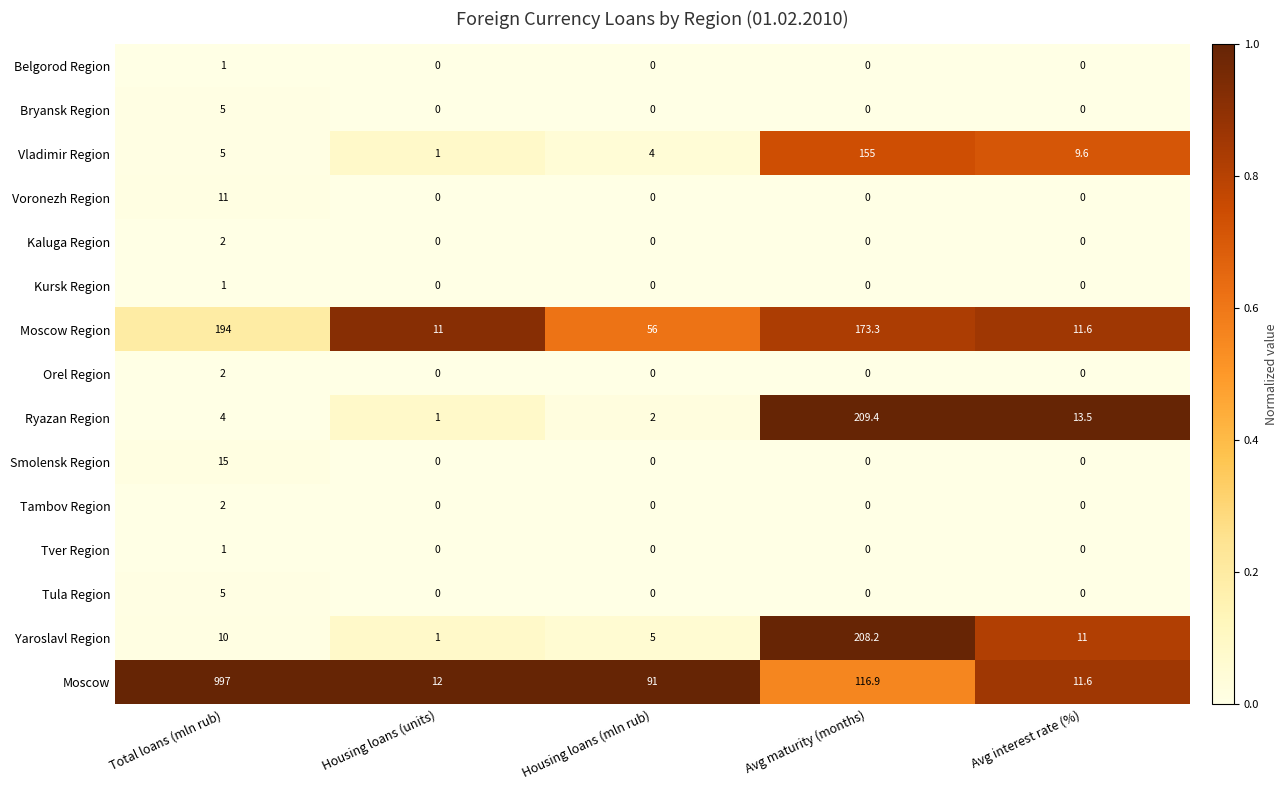

True or false: Kursk Region has a value of -0.6 at Avg interest rate (%).

False